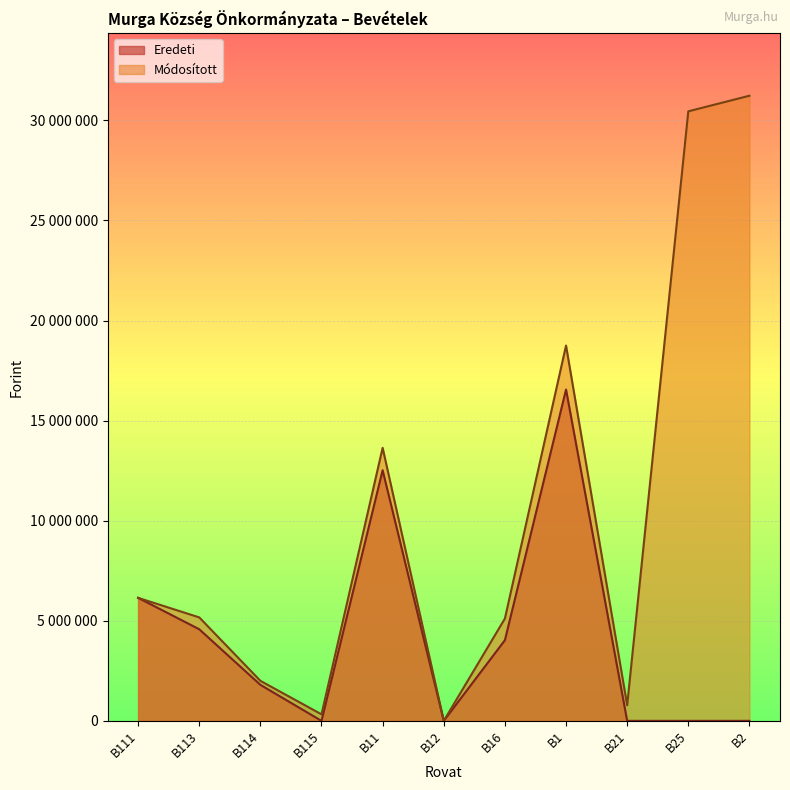

At which category does Módosított reach its first local peak?

B11